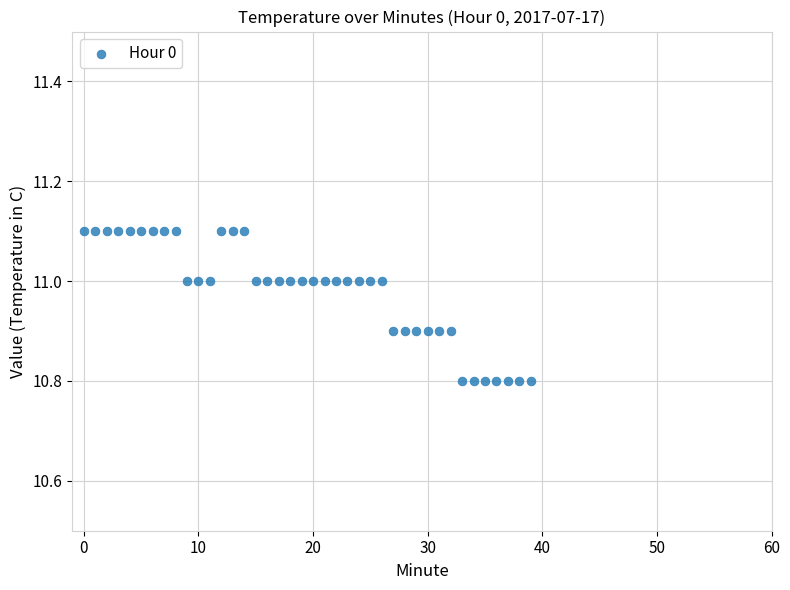

What is the range of Y values (max minus min)?

0.3